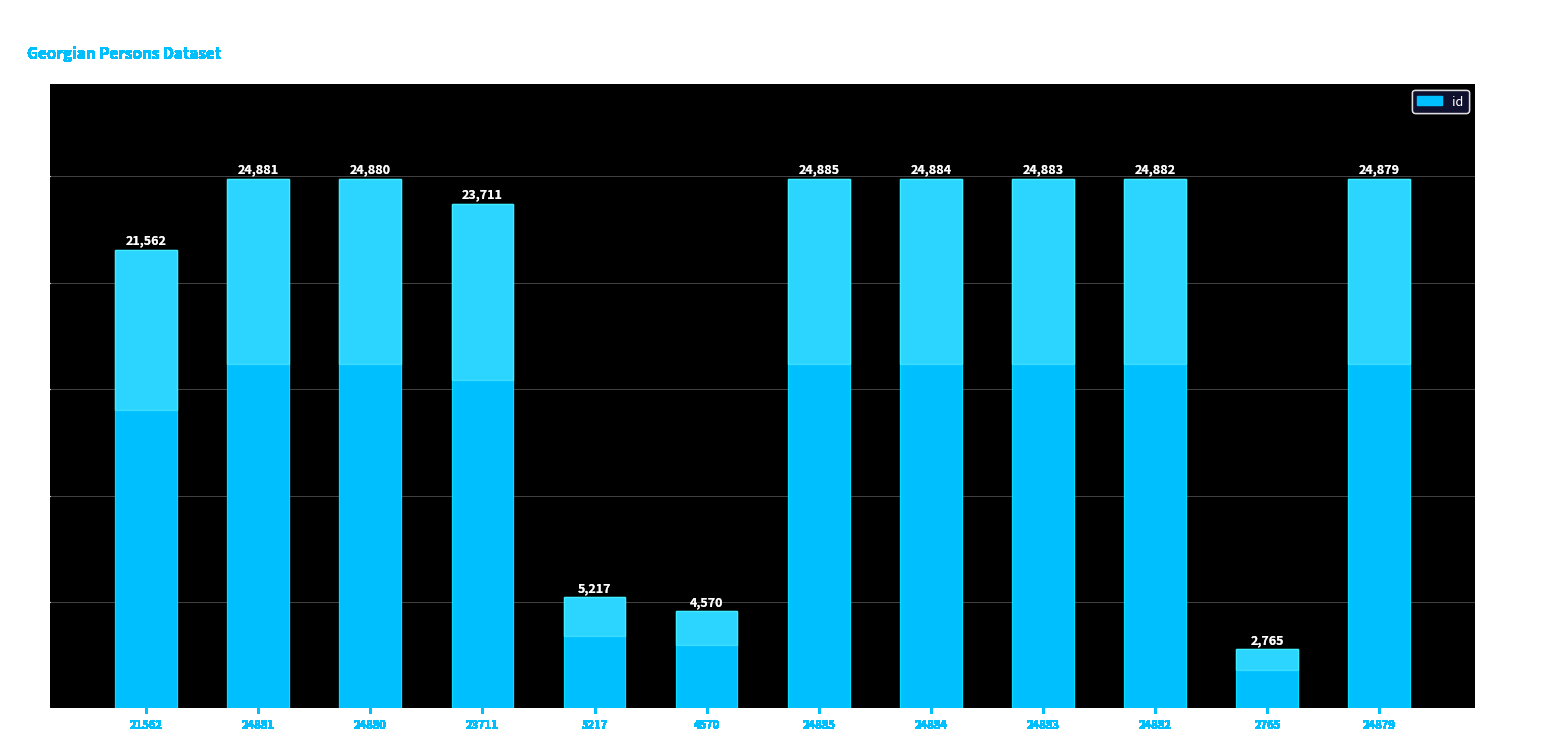

List the labels in order of value, largest first.

24885, 24884, 24883, 24882, 24881, 24880, 24879, 23711, 21562, 5217, 4570, 2765